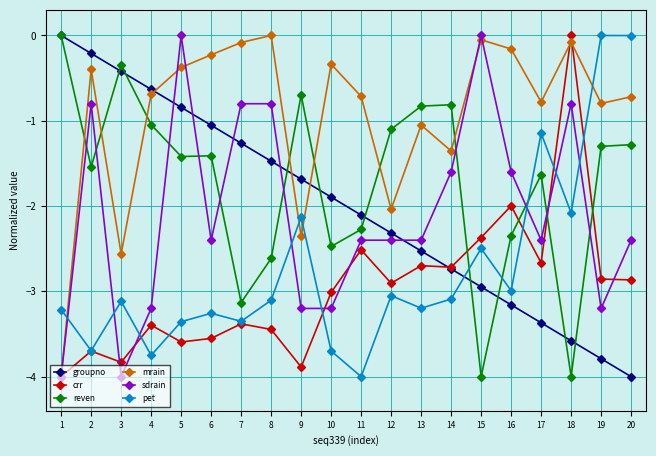

The crr series shows -3.8 at 3. True or false?

True